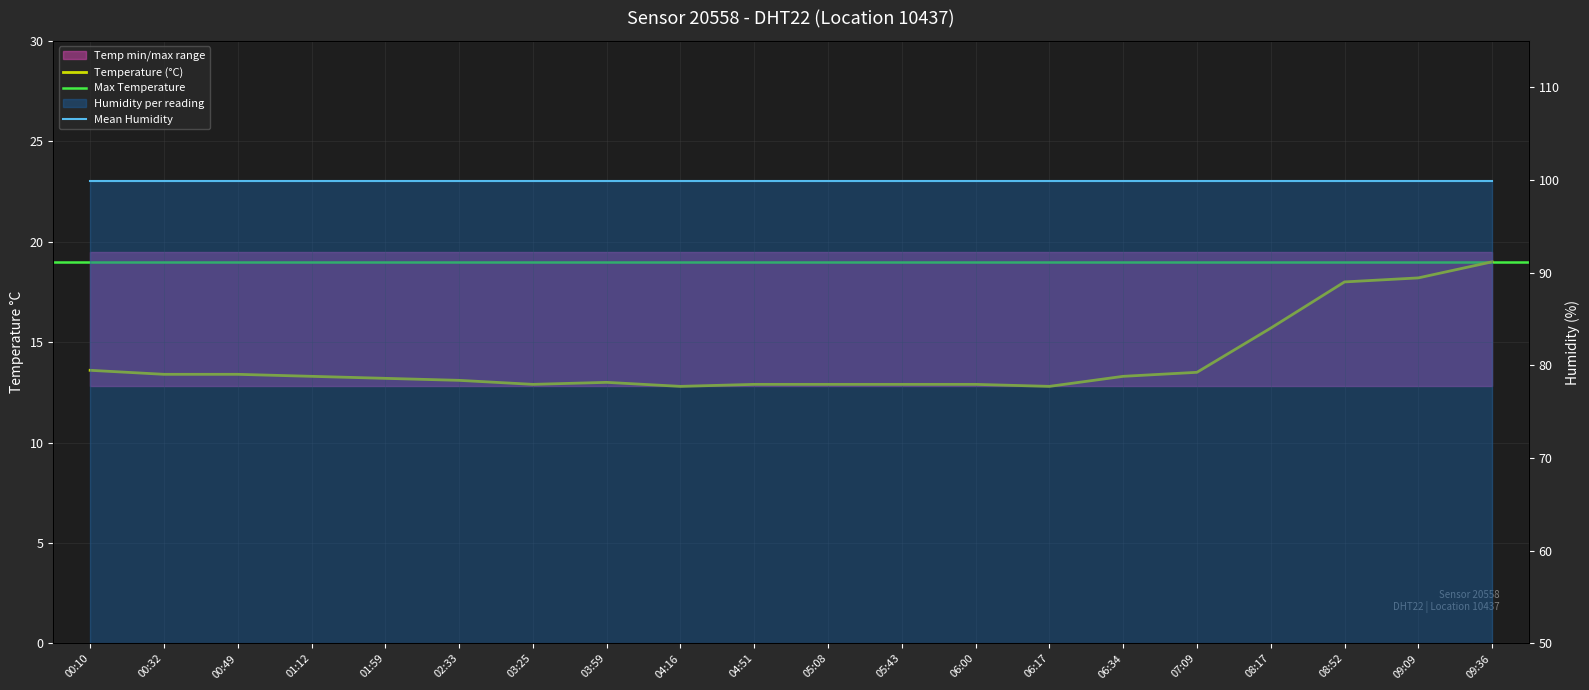

Rank the categories by value from lowest to highest.

04:16, 06:17, 03:25, 04:51, 05:08, 05:43, 06:00, 03:59, 02:33, 01:59, 01:12, 06:34, 00:32, 00:49, 07:09, 00:10, 08:17, 08:52, 09:09, 09:36